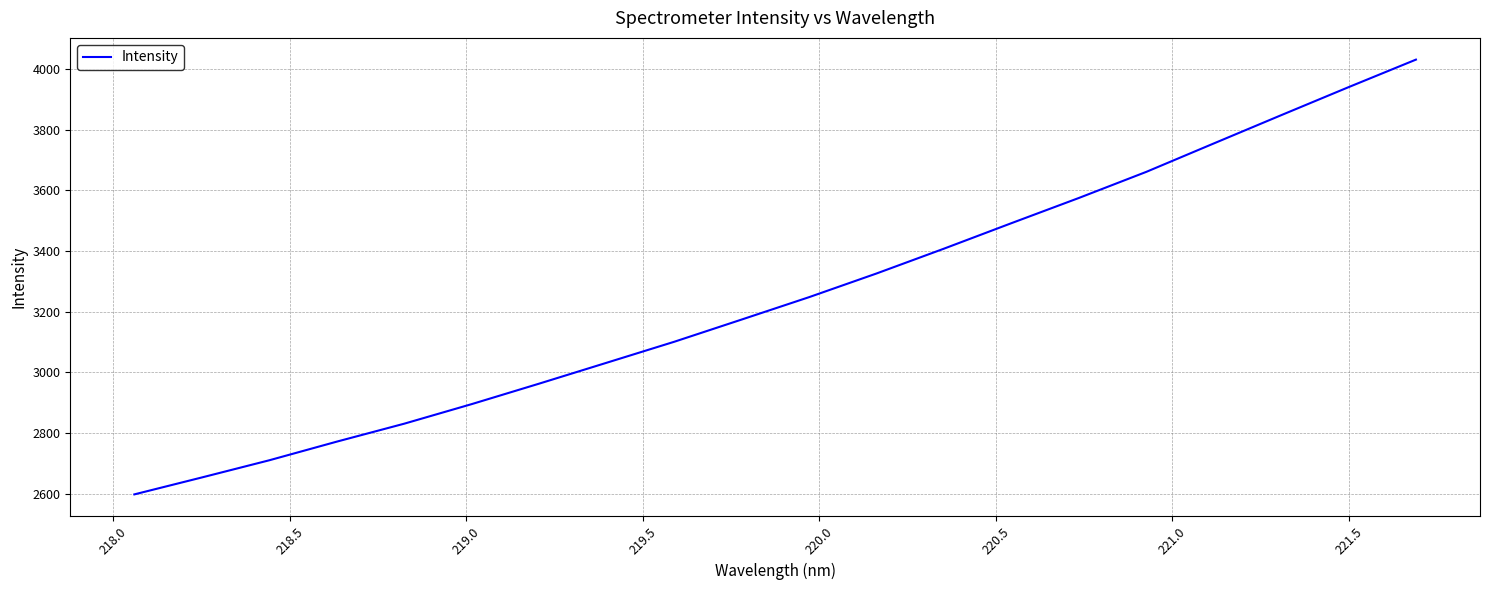

What is the smallest value displayed?

2598.2